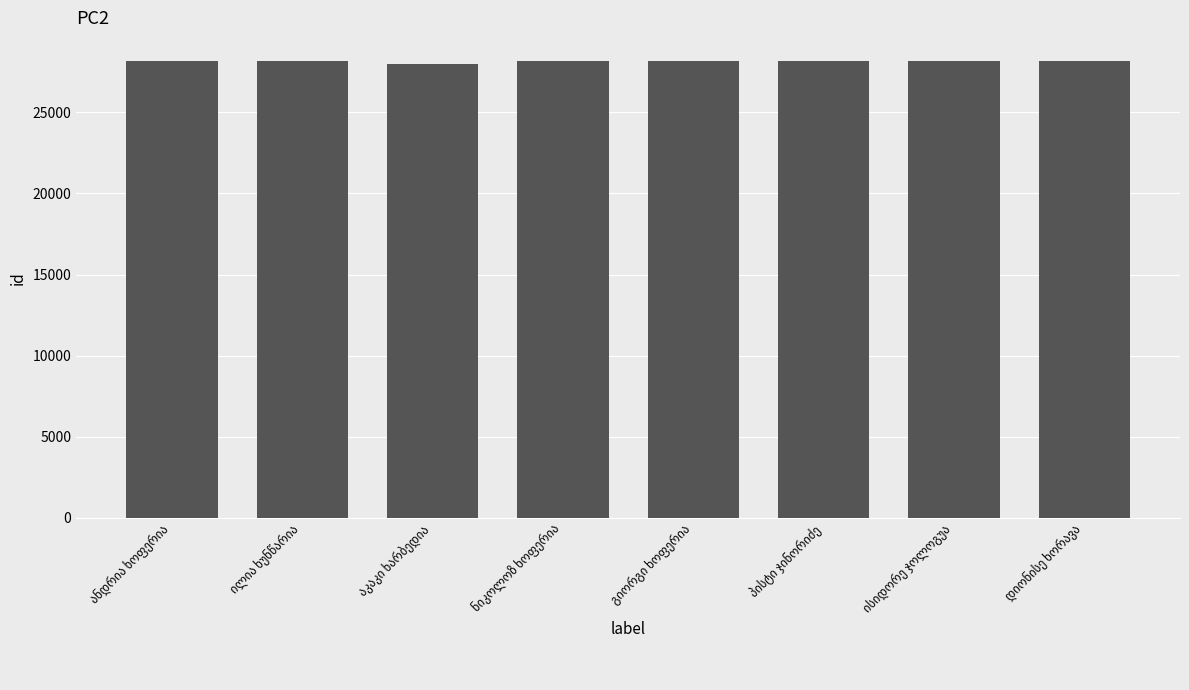

Are the bars horizontal?

No